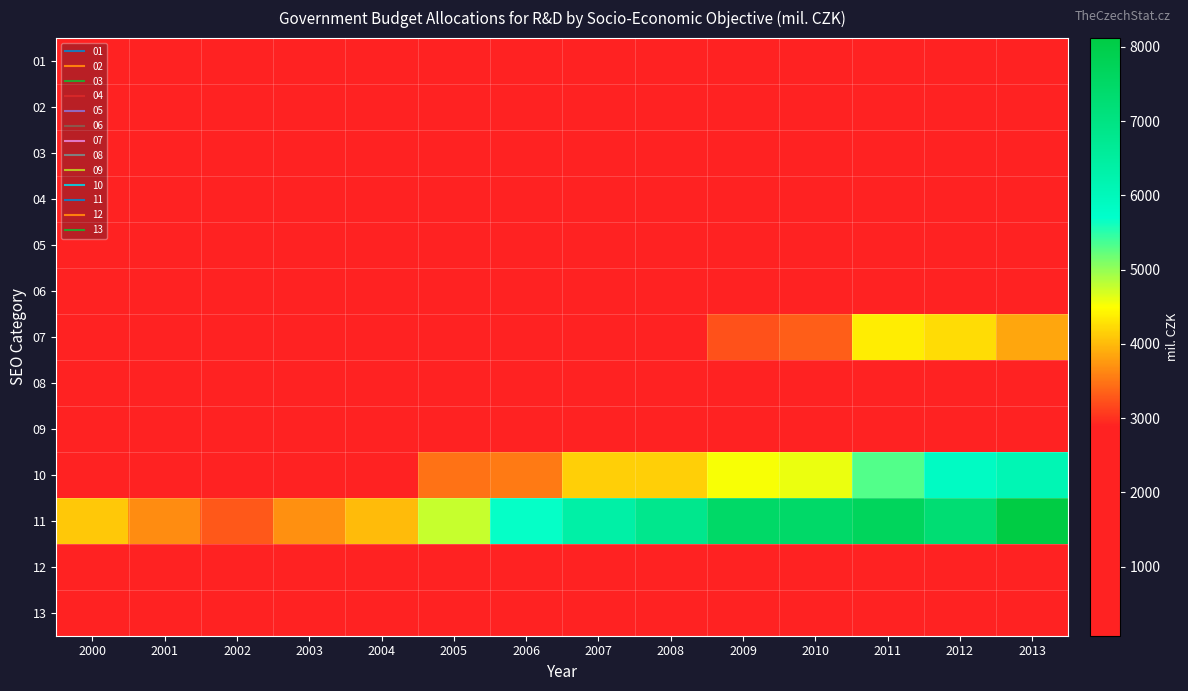

What is the greatest value displayed?

8119.5